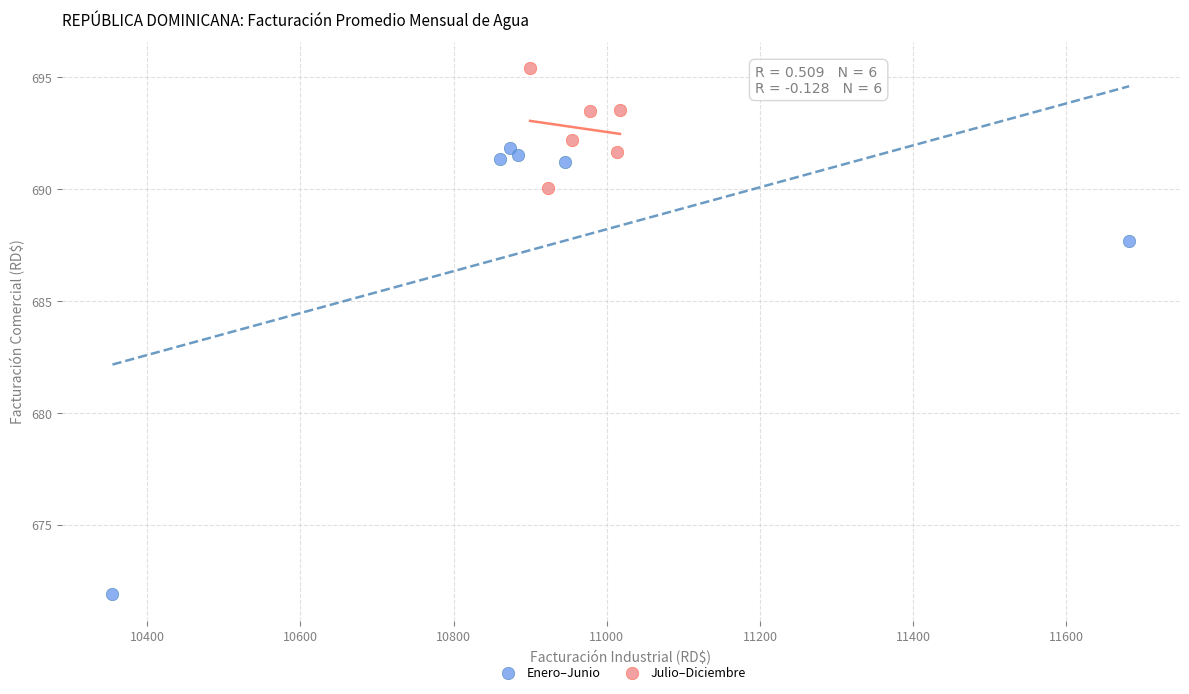

Which series contains the highest Y value?

Julio–Diciembre